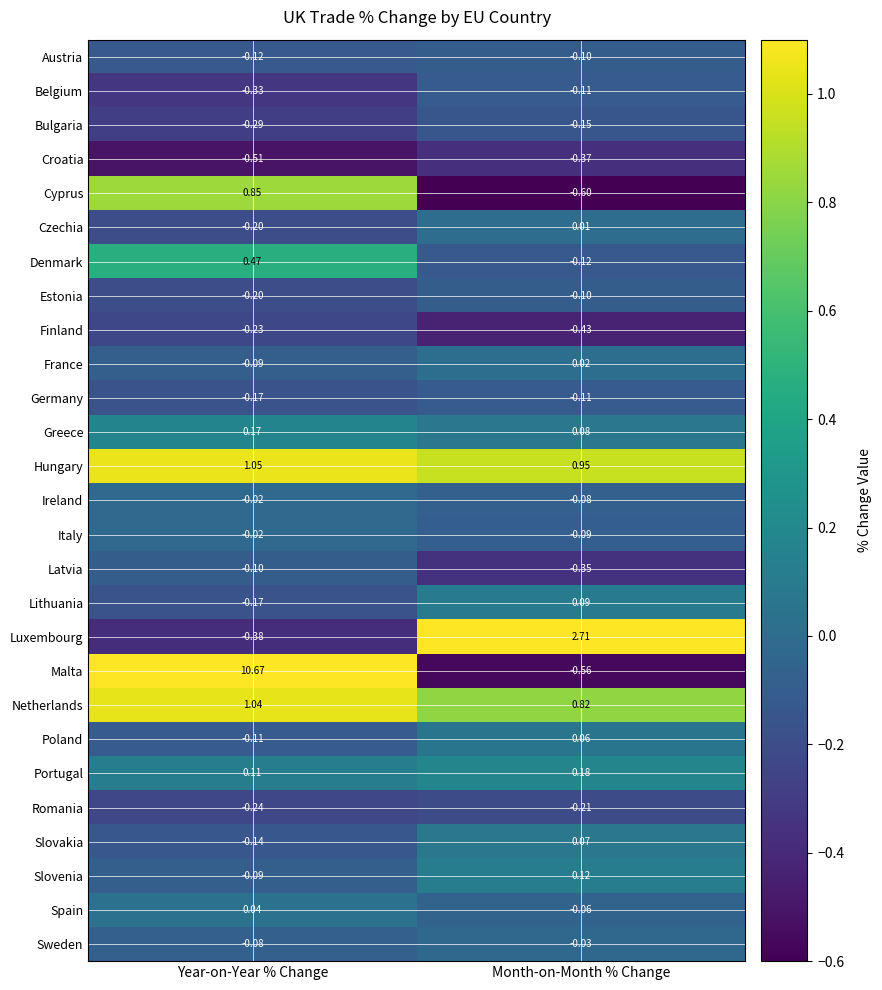

Where is Austria nearest to the value 0?

Month-on-Month % Change